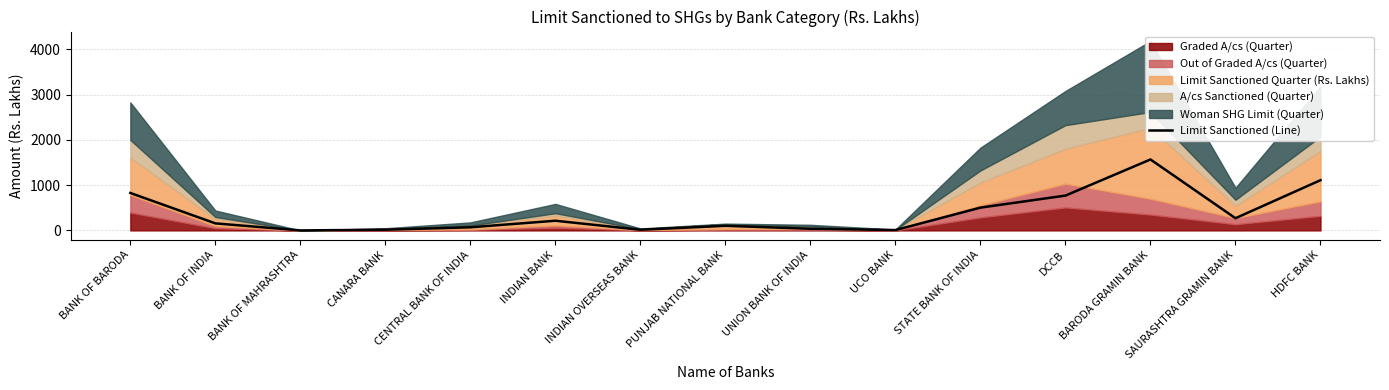

Rank the categories by value from lowest to highest.

BANK OF MAHRASHTRA, UCO BANK, INDIAN OVERSEAS BANK, CANARA BANK, UNION BANK OF INDIA, CENTRAL BANK OF INDIA, PUNJAB NATIONAL BANK, BANK OF INDIA, INDIAN BANK, SAURASHTRA GRAMIN BANK, STATE BANK OF INDIA, DCCB, BANK OF BARODA, HDFC BANK, BARODA GRAMIN BANK